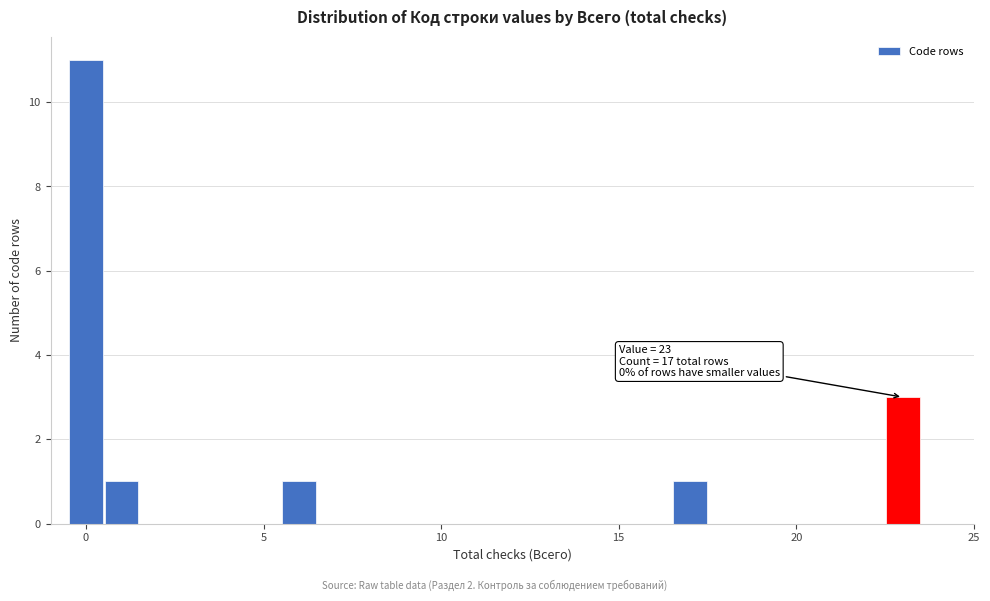

Around what value on the x-axis is the tallest bar? Give the approximate position of its centre, as read against the axis.

0.0